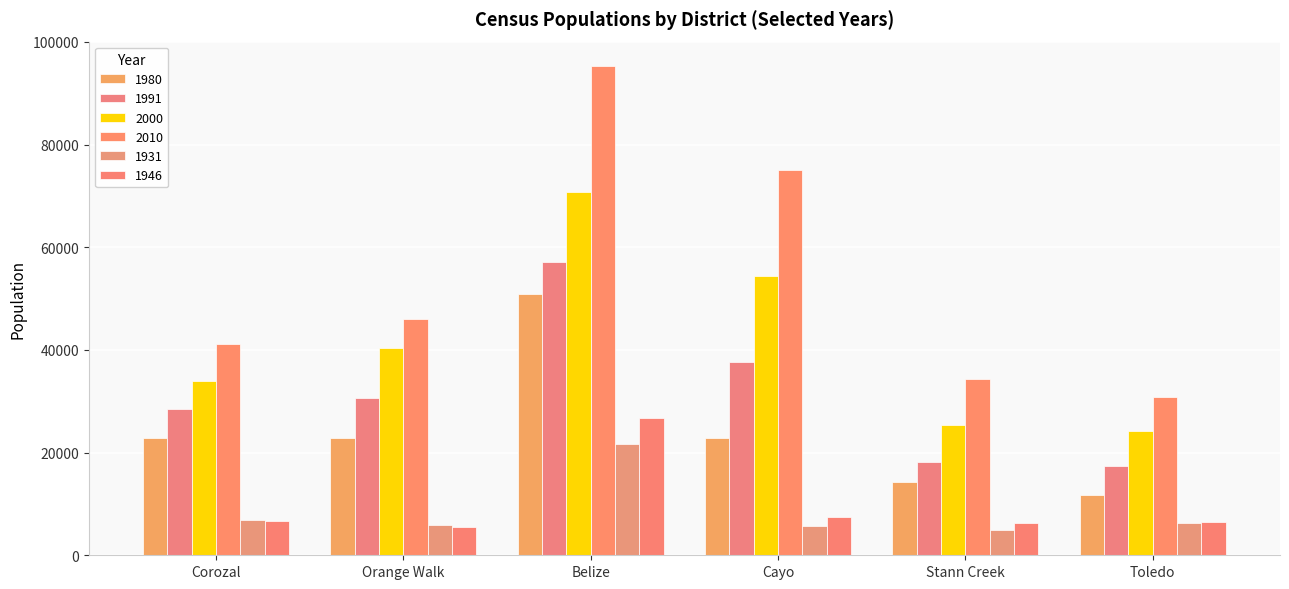

How many bars are there in each group?

6